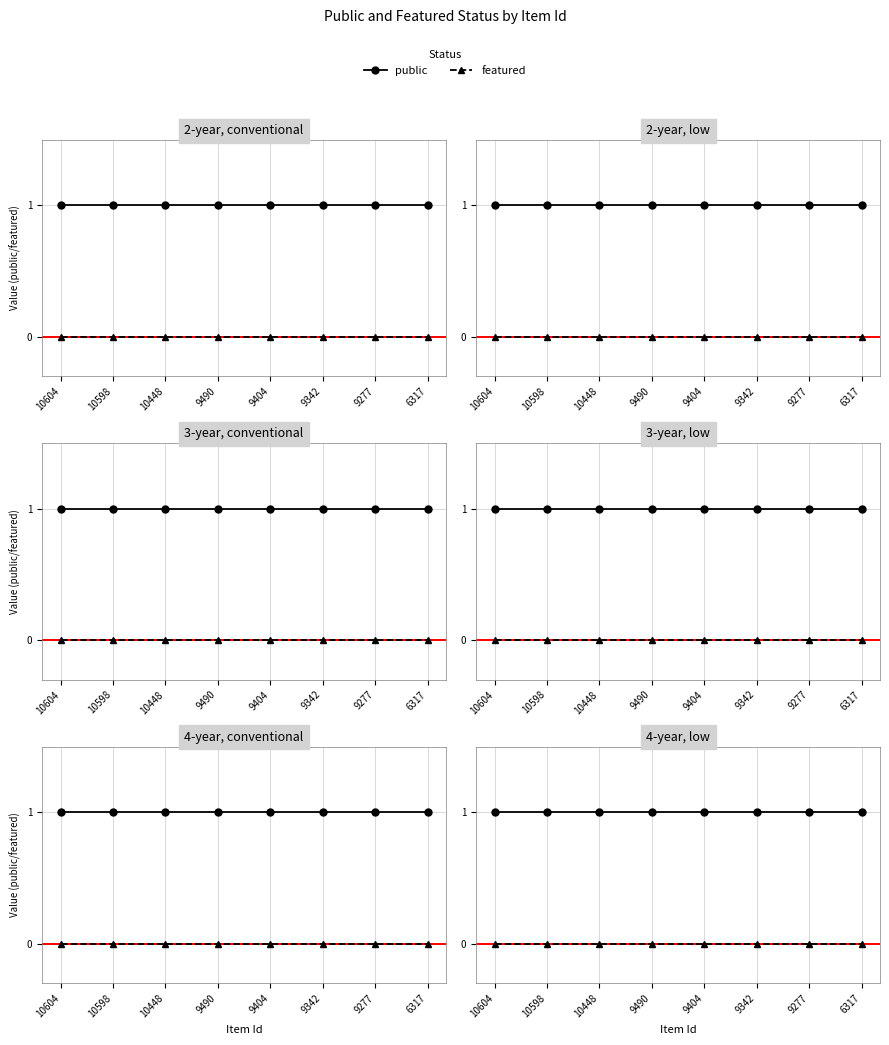

True or false: featured and public intersect in this chart.

False